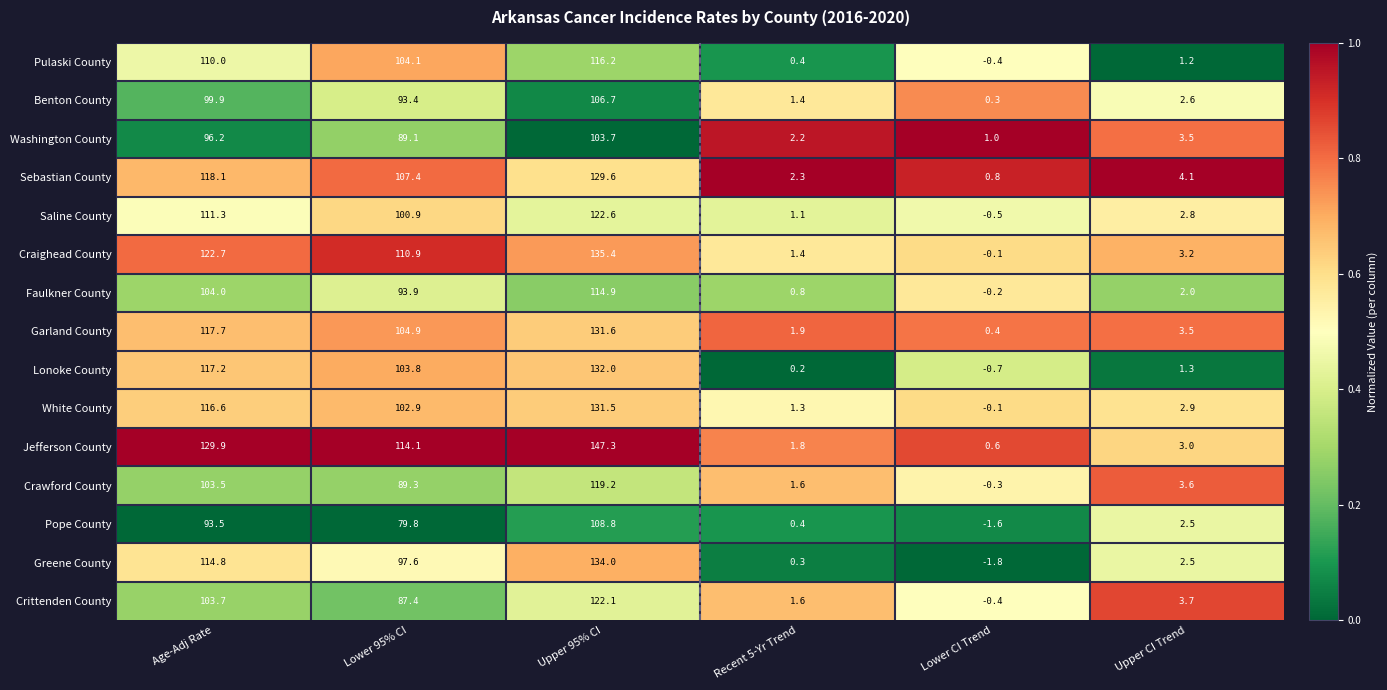

What is the average value of the Pope County series?

47.2